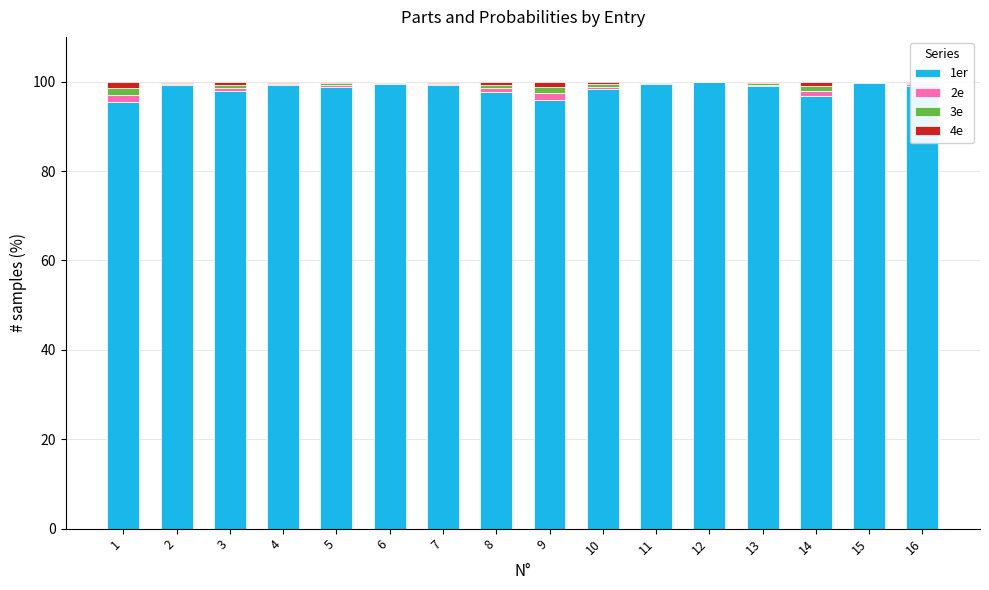

True or false: 1er has a value of 99.5 at 6.

True